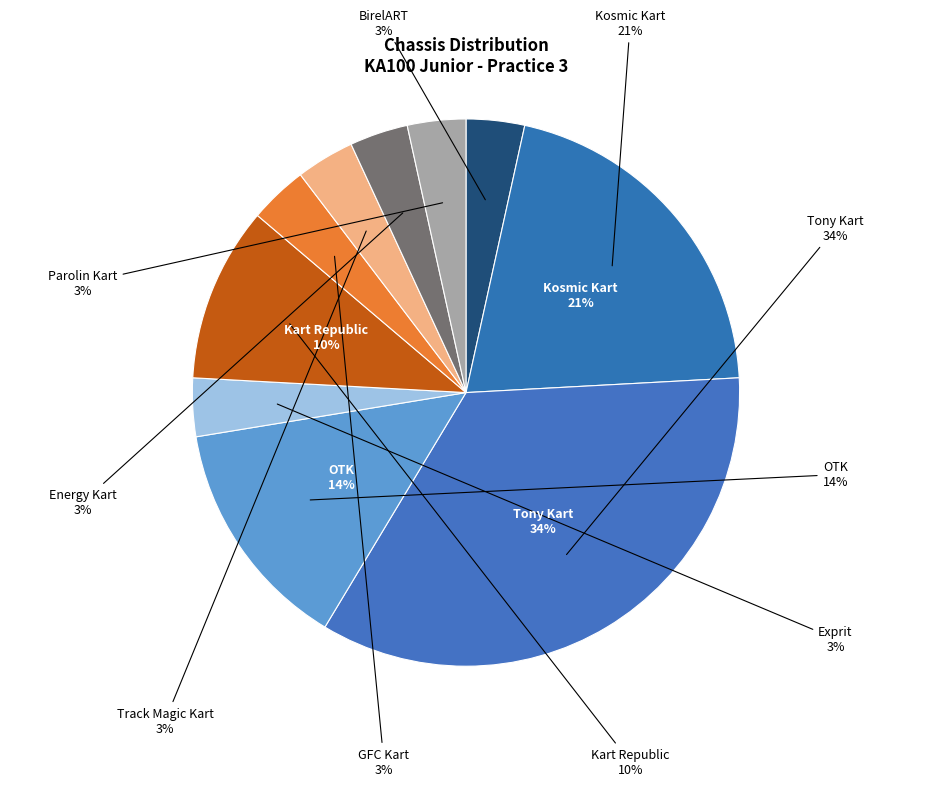

Is it true that GFC Kart is 3% of the pie?

True